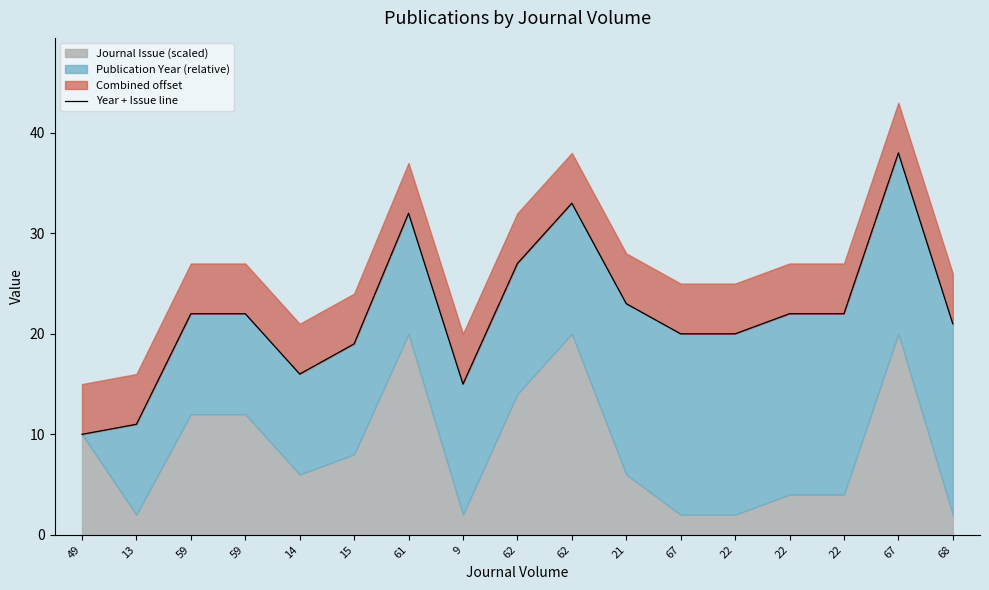

How many interior local peaks (higher than both neighbors) does the data have?

3